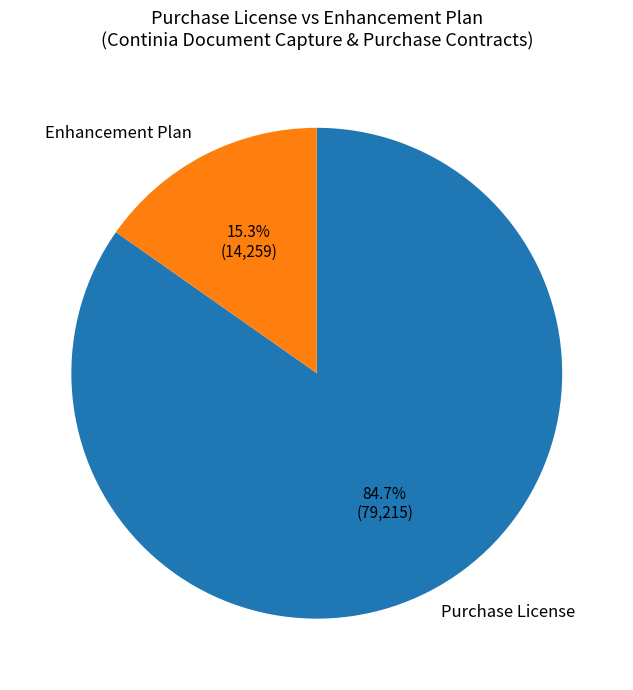

Rank the categories by value from highest to lowest.

Purchase License, Enhancement Plan